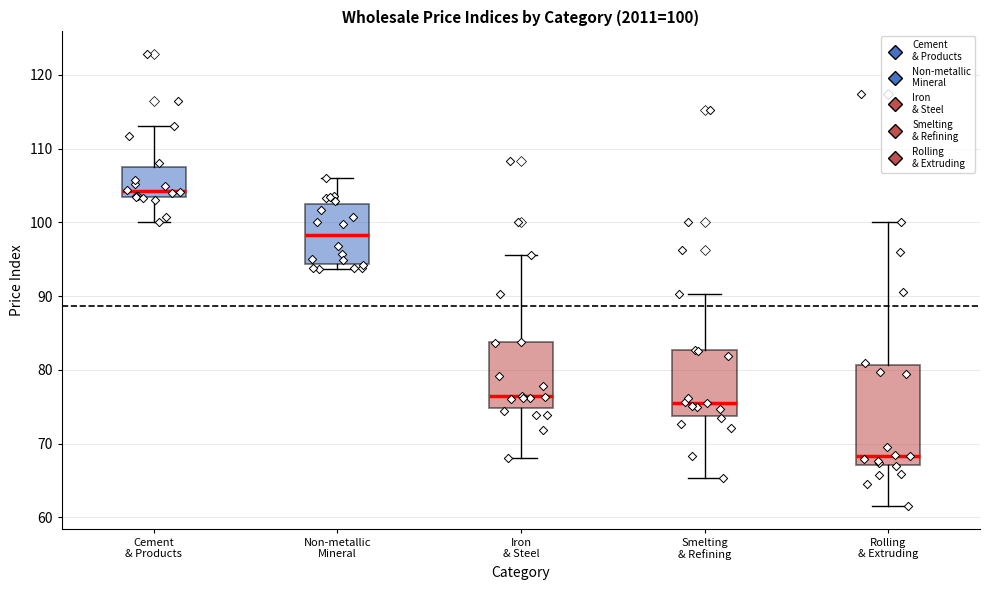

Which box is the tallest, from its lower edge to its upper edge?

Rolling & Extruding